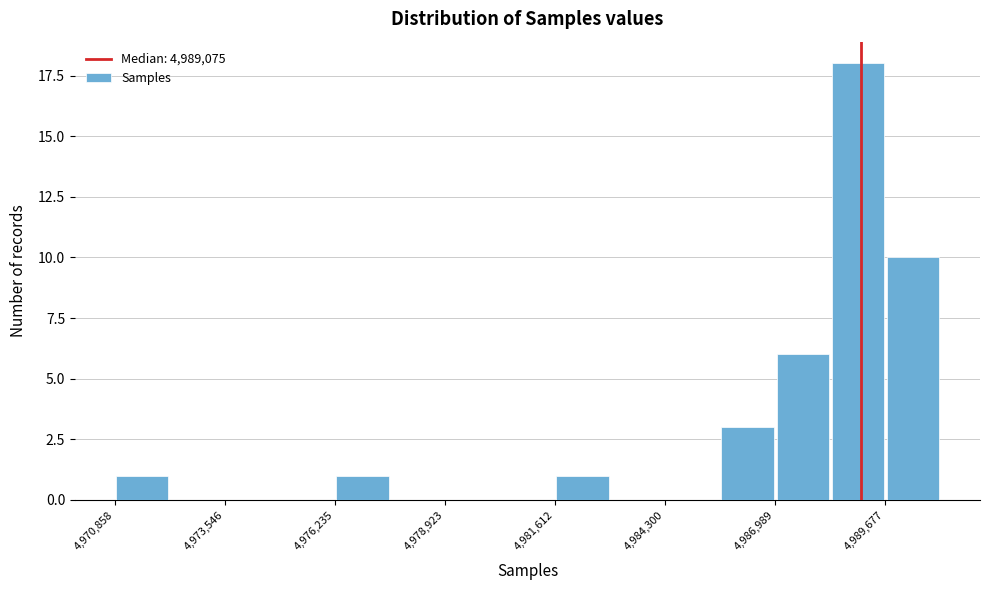

Read against the x-axis, roughly where is the centre of the tallest bar?

4989000